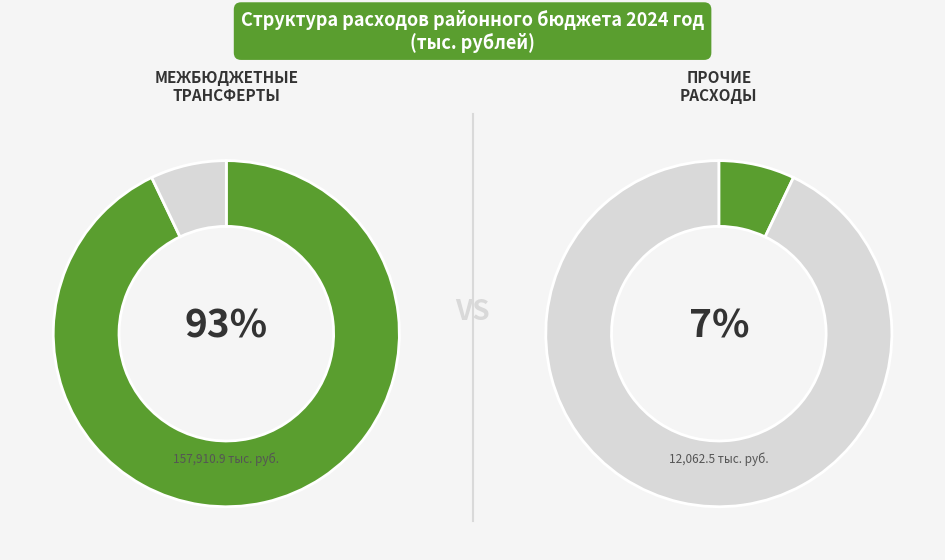

What portion of the pie excludes МЕЖБЮДЖЕТНЫЕ ТРАНСФЕРТЫ?

7.1%